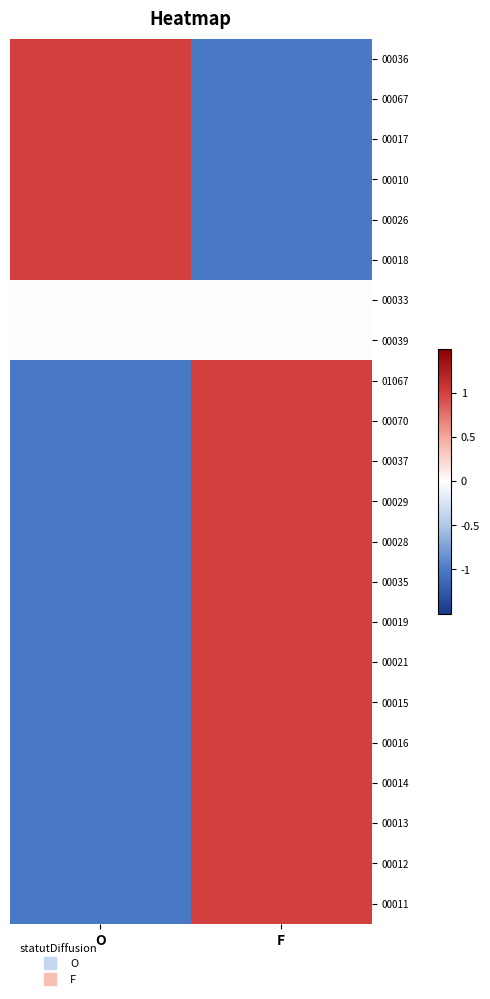

At which category does the chart reach its peak across all series?

O